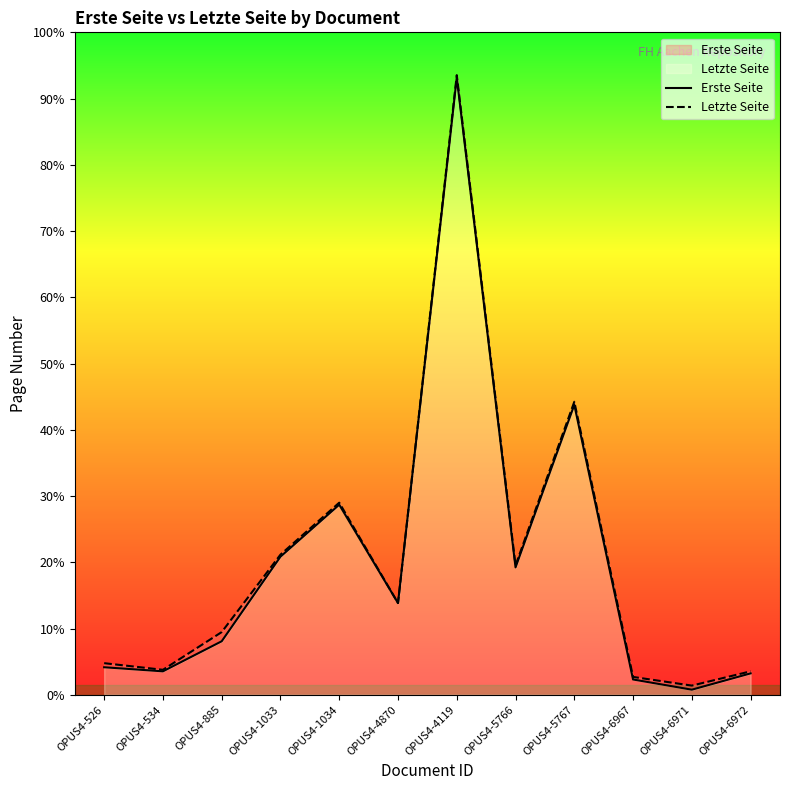

Where is the first local minimum for Erste Seite?

OPUS4-534